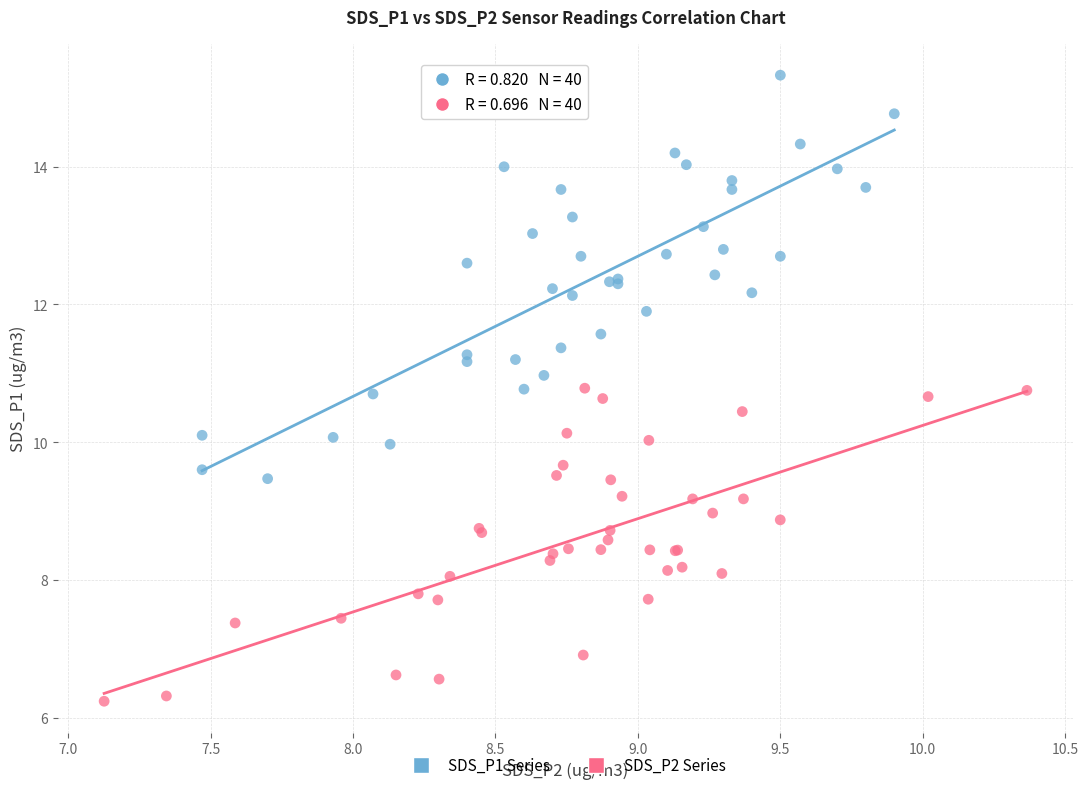

Which series contains the lowest Y value?

SDS_P2 Series